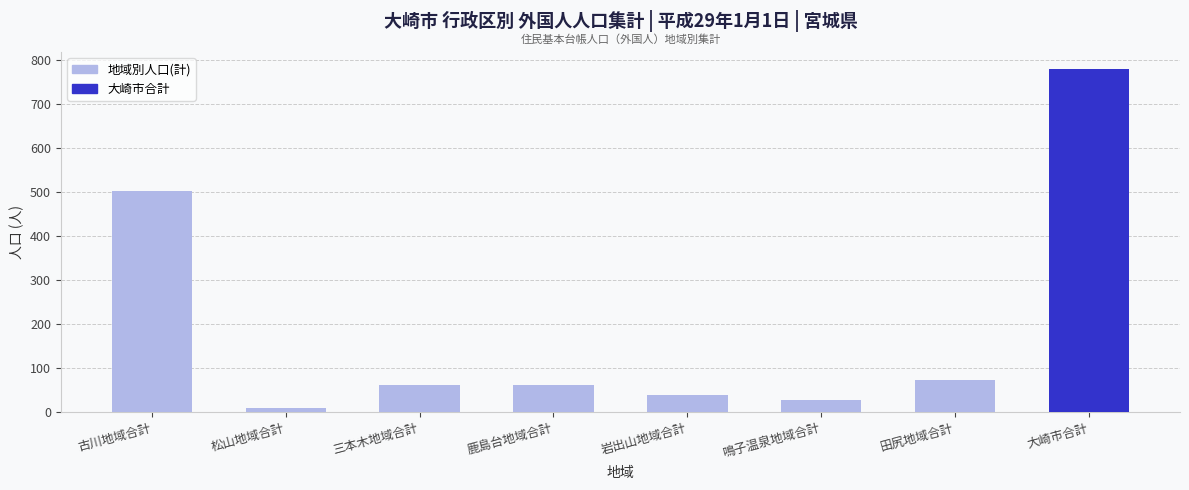

What is the difference between the second highest and minimum values?

494